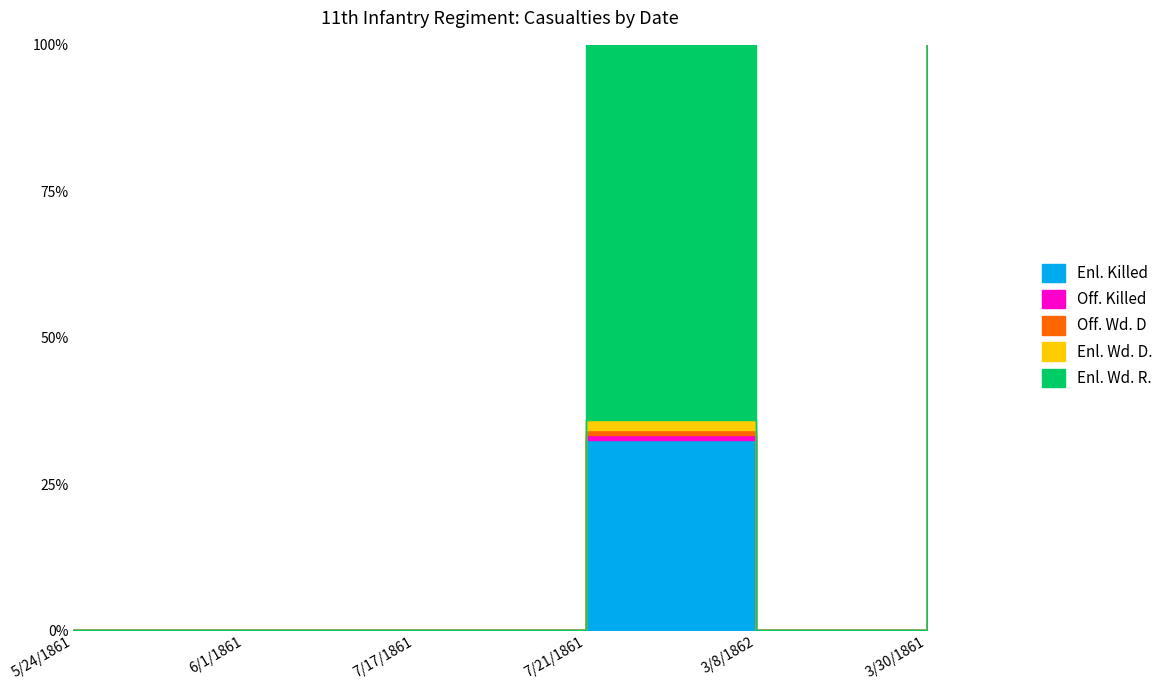

True or false: Enl. Wd. D. has a value of -1 at 5/24/1861.

False